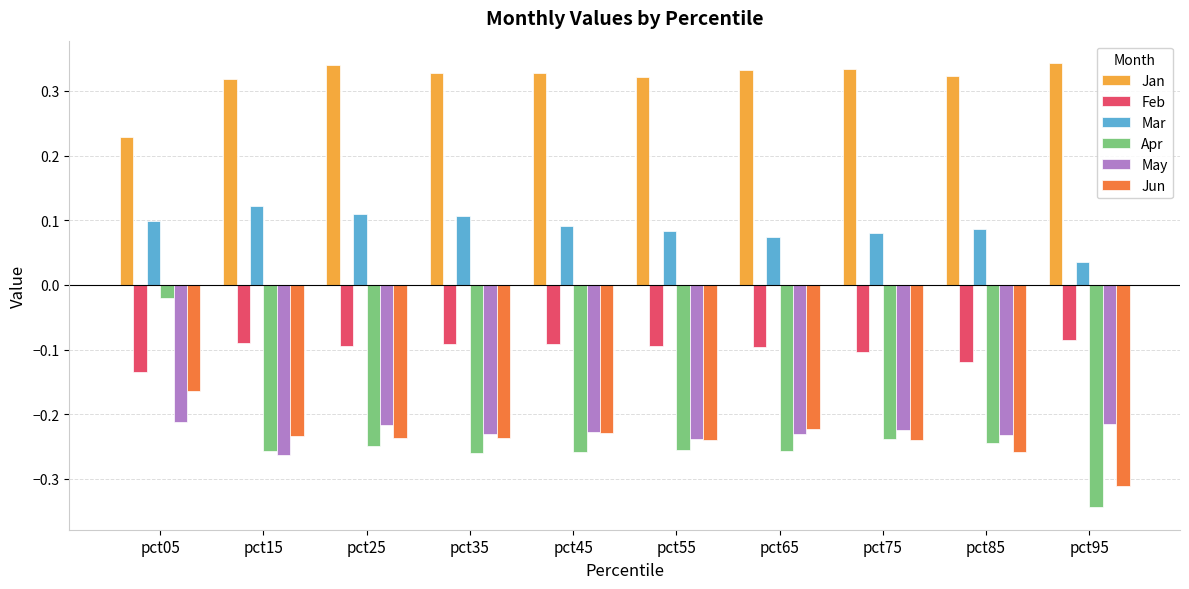

What is the sum of the Jan values at pct15 and pct85?

0.6